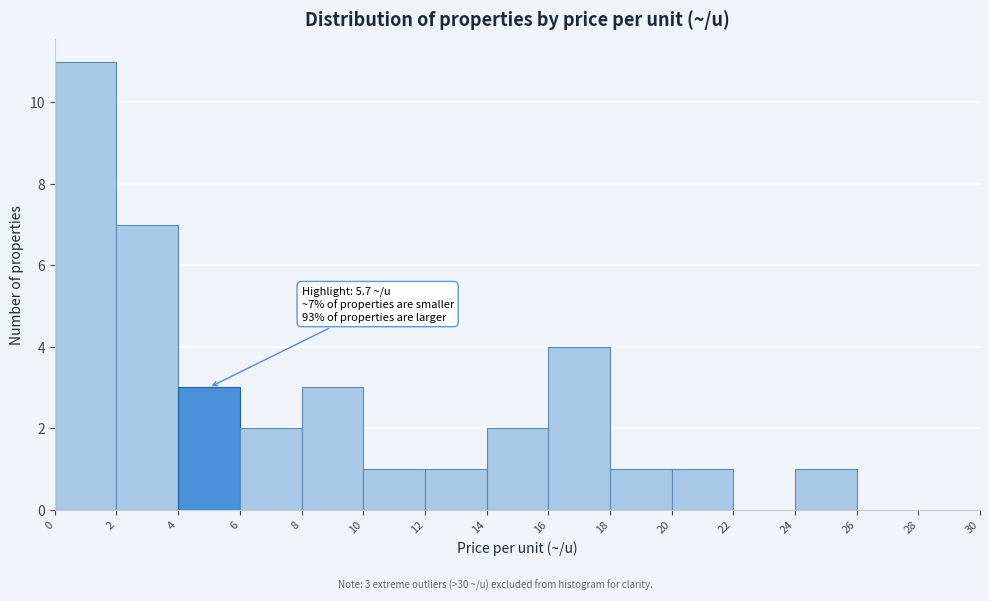

Which range on the x-axis has the tallest bar?

0 to 2